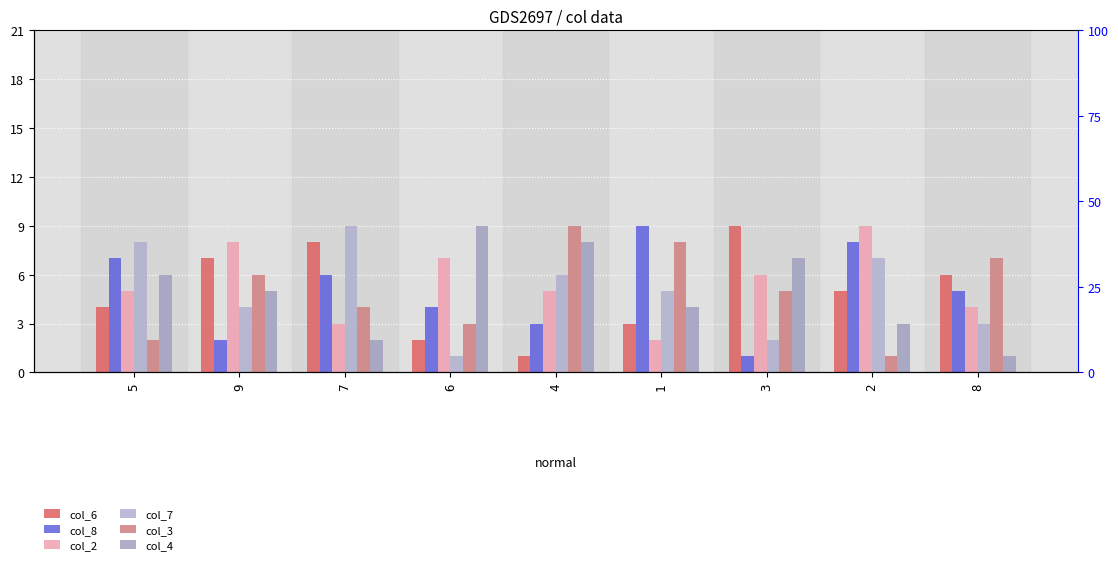

True or false: col_4 has a value of 7 at 3.

True